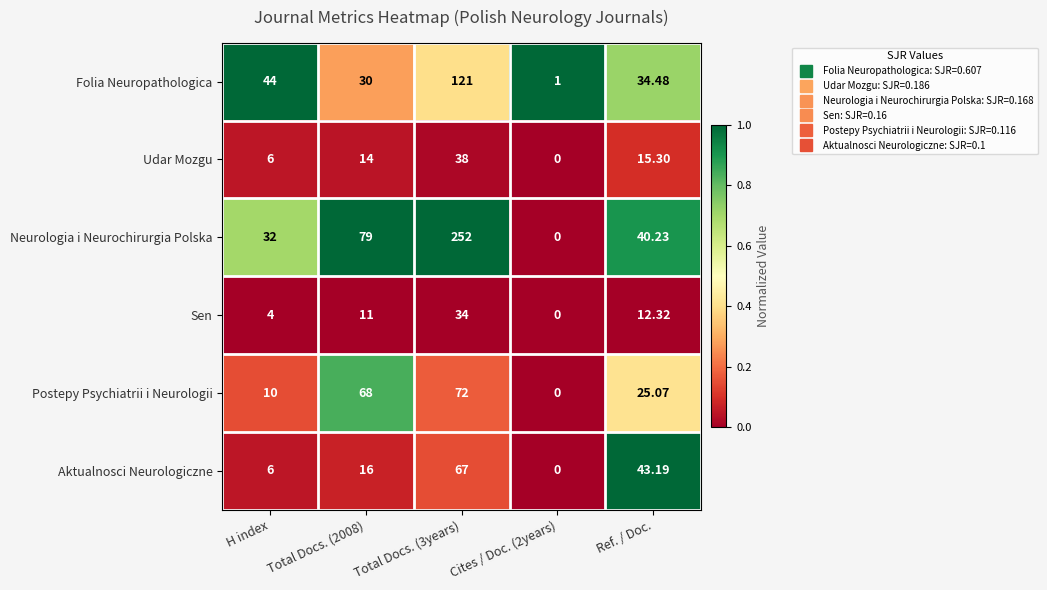

Where is Postepy Psychiatrii i Neurologii nearest to the value 36?

Ref. / Doc.